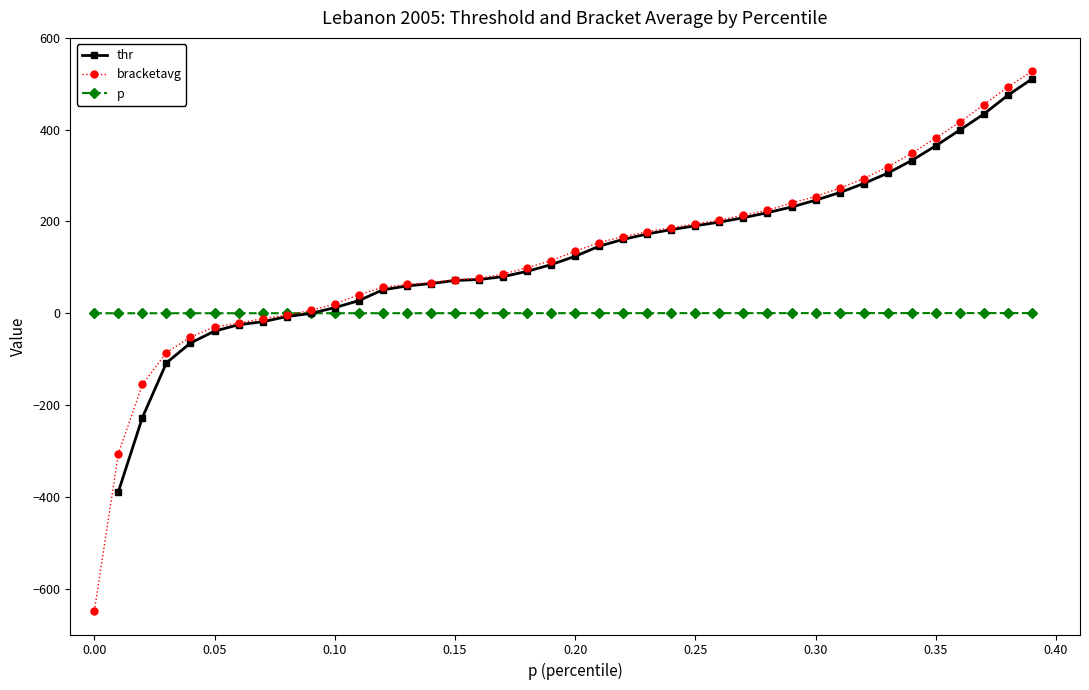

What is the minimum value for bracketavg?

-648.5